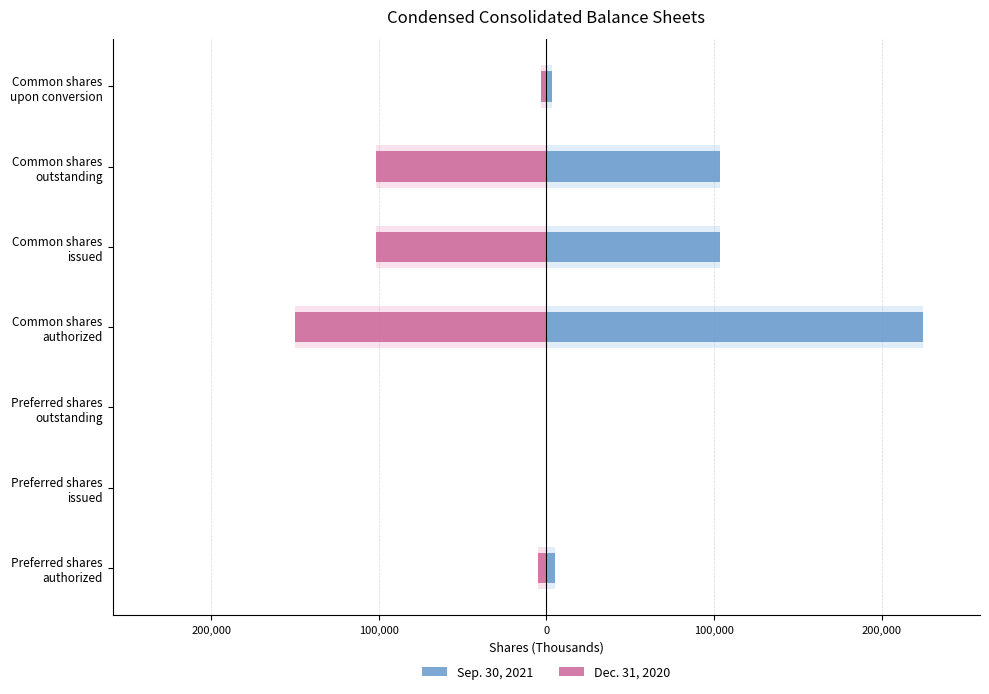

Does the chart contain stacked bars?

No